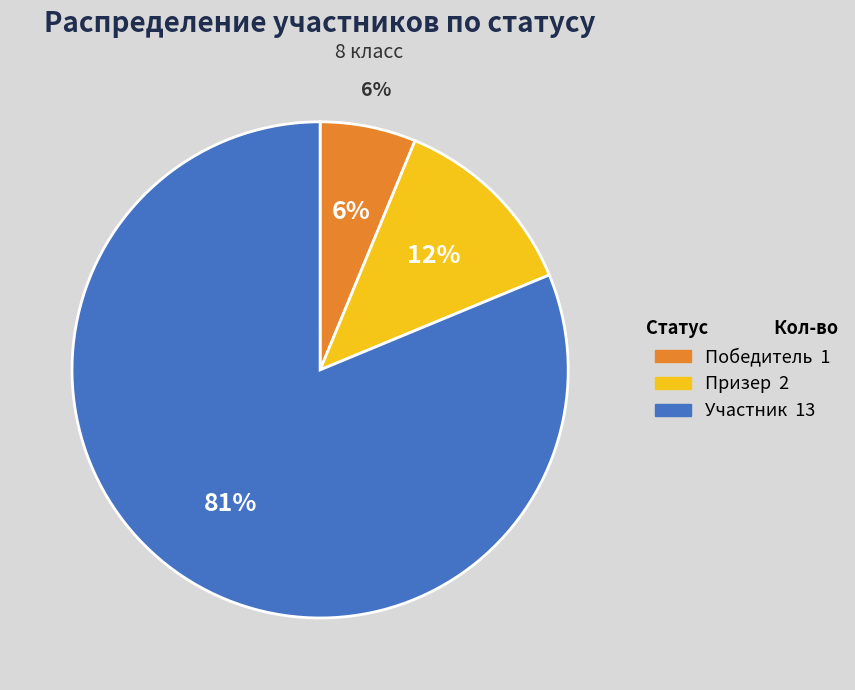

Approximately how many times larger is the value at Призер compared to Победитель?

2.0